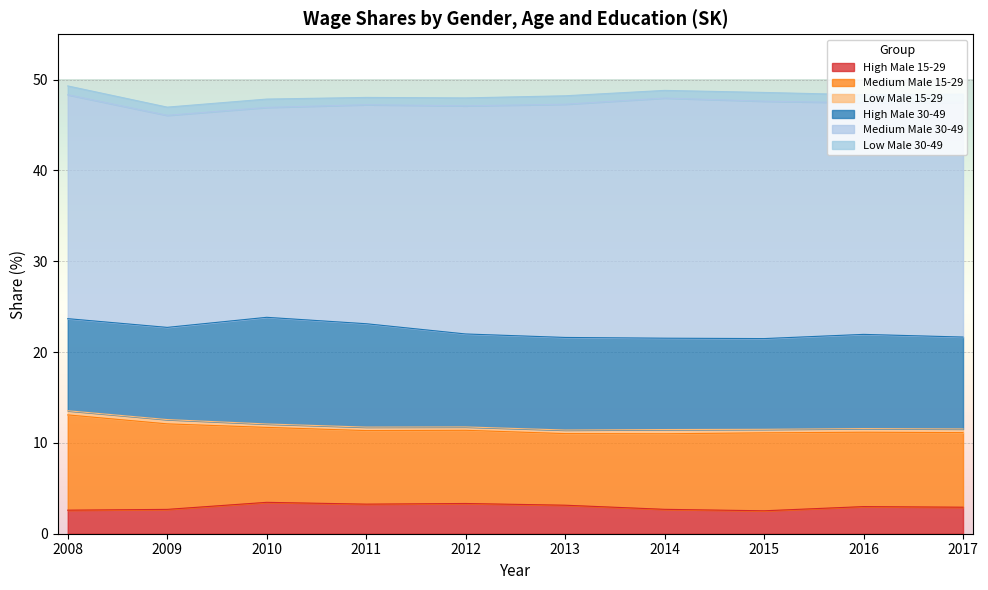

At how many categories does at least one series exceed 10?

10